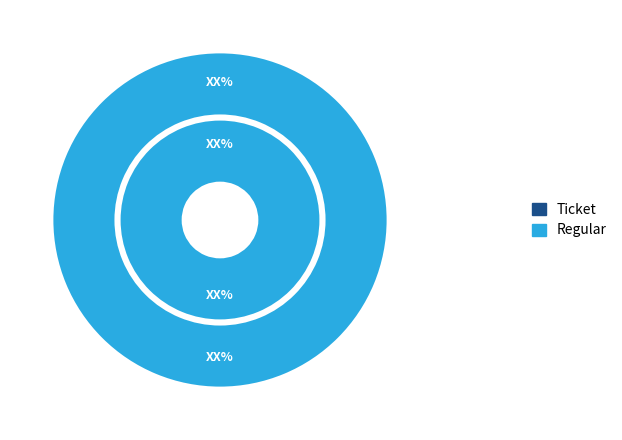

Which has a higher value, Ticket or Regular?

Regular